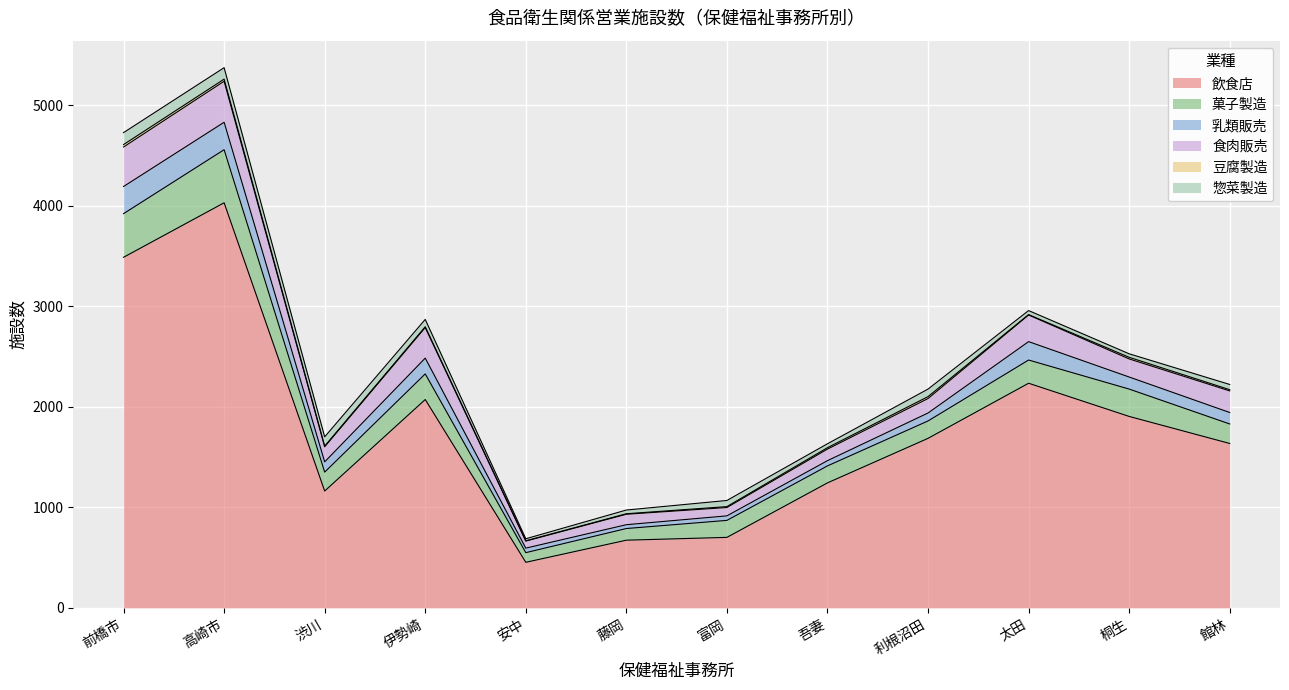

Rank the categories by 惣菜製造 value from highest to lowest.

前橋市, 高崎市, 渋川, 利根沼田, 伊勢崎, 富岡, 館林, 太田, 吾妻, 藤岡, 桐生, 安中